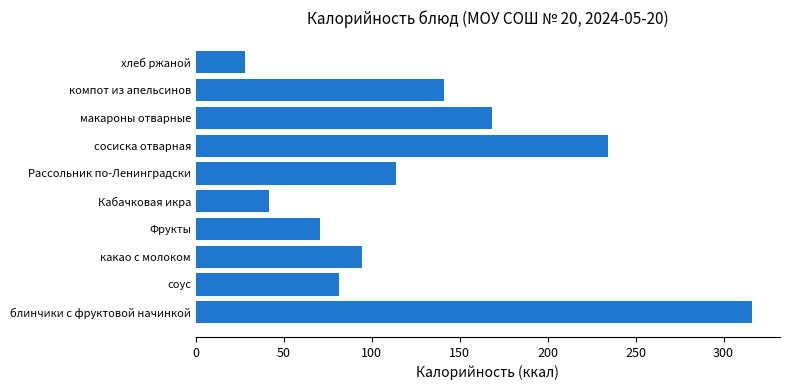

What is the maximum value shown in the chart?

316.3